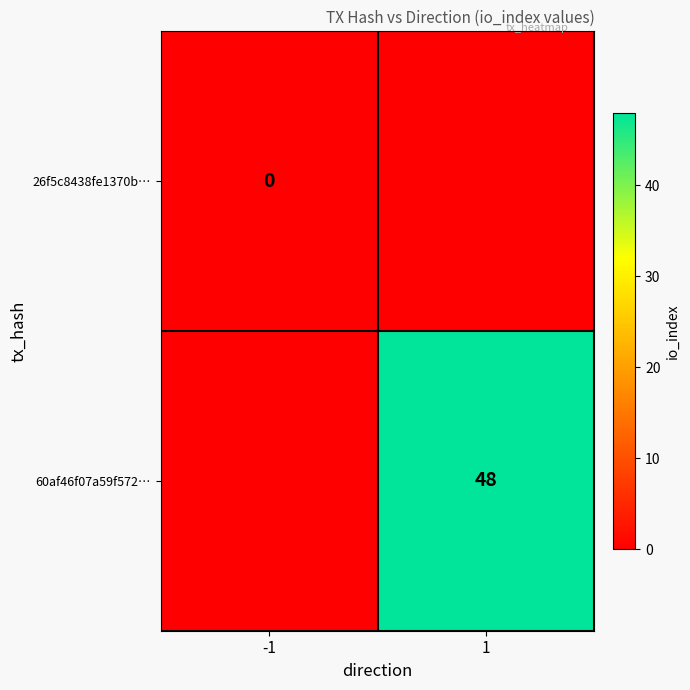

Is it true that 60af46f07a59f572… equals 48 at 1?

True